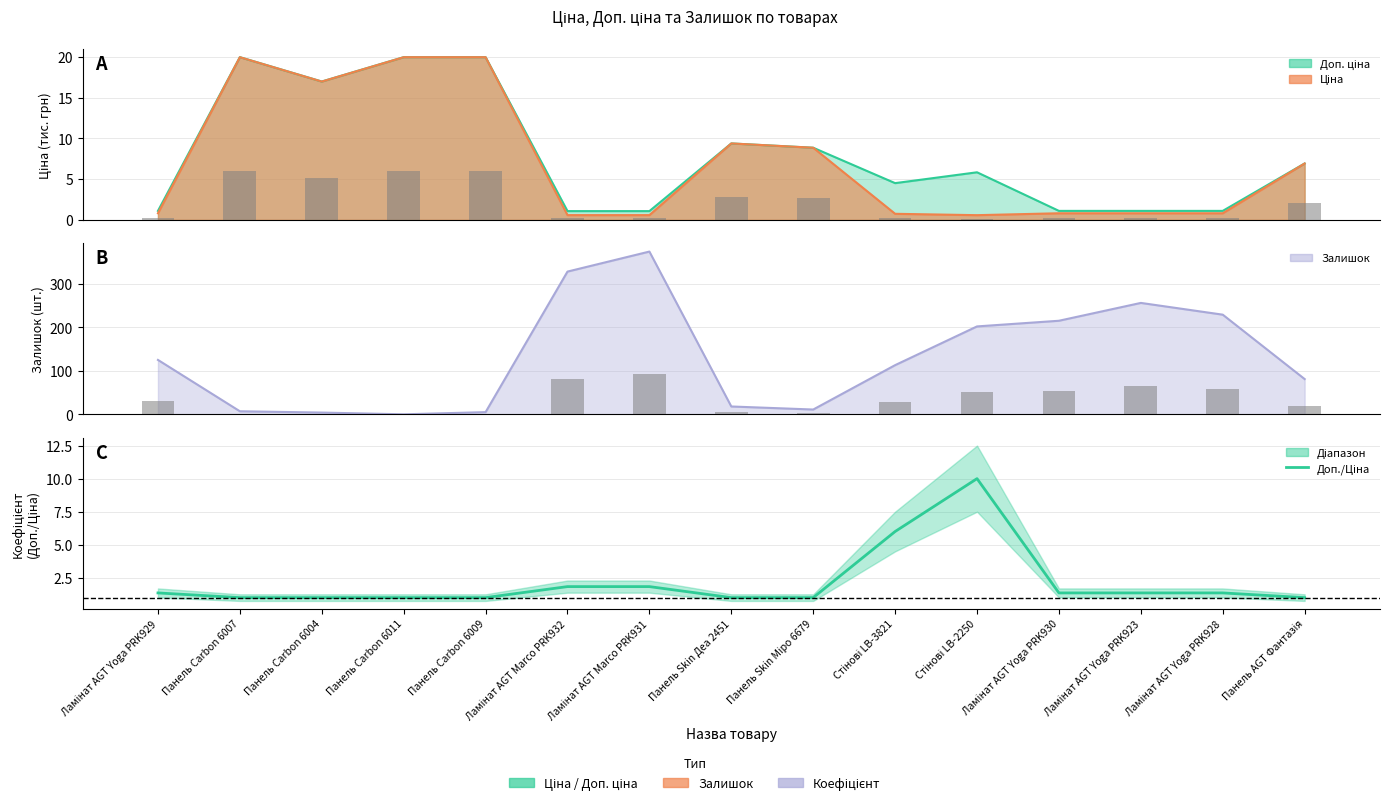

Which series has the largest total across all categories?

Залишок (бар)